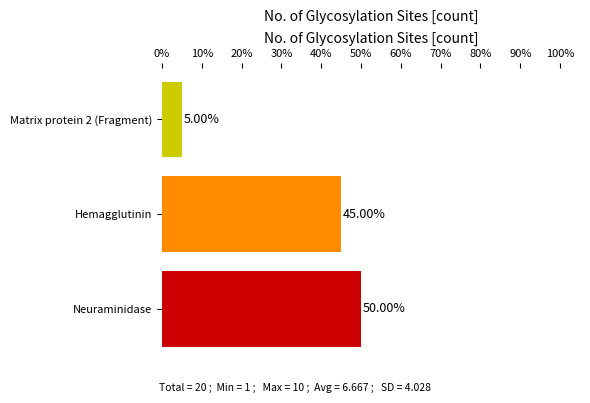

Reading left to right, what are all the values shown in this chart?

50	45	5